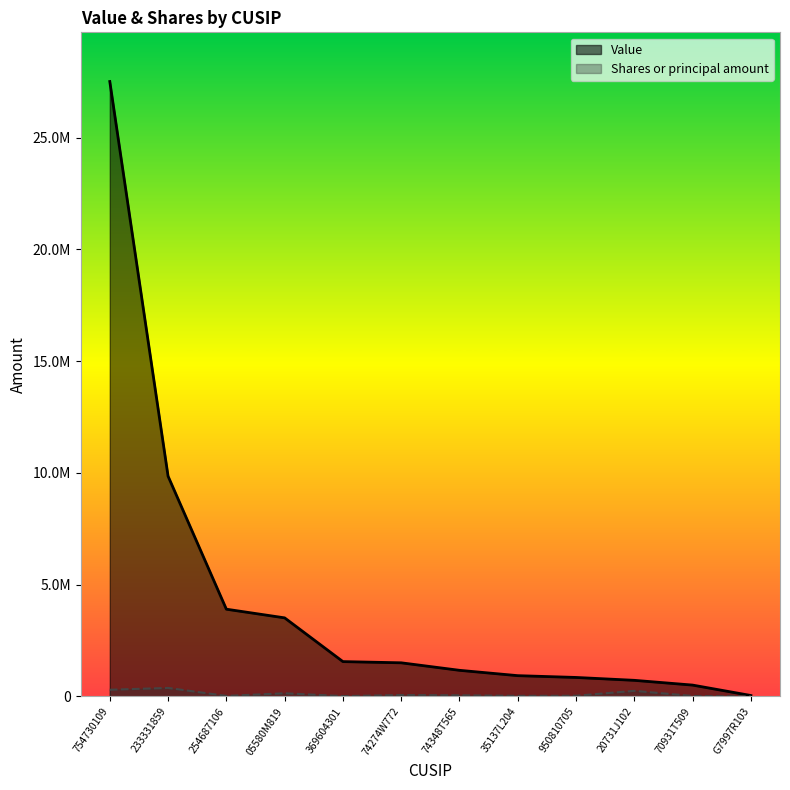

What is the label of the 12th point from the right?

754730109